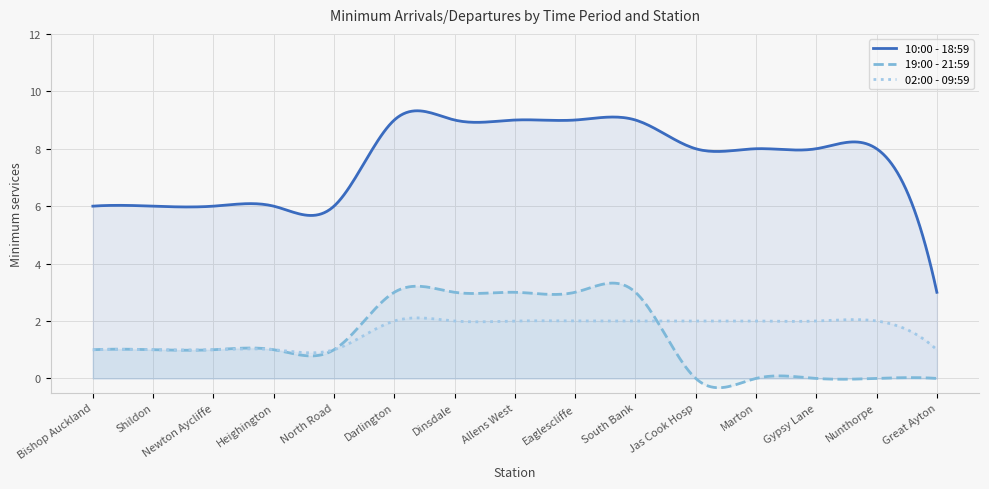

Reading left to right, extract all data points from this chart.

10:00 - 18:59: 09:15=6	09:15=6	09:15=6	09:15=6	09:15=6	09:00=9	09:00=9	09:00=9	09:00=9	09:15=9	08:45=8	08:45=8	08:45=8	08:45=8	08:45=3
19:00 - 21:59: 09:15=1	09:15=1	09:15=1	09:15=1	09:15=1	09:00=3	09:00=3	09:00=3	09:00=3	09:15=3	08:45=0	08:45=0	08:45=0	08:45=0	08:45=0
02:00 - 09:59: 09:15=1	09:15=1	09:15=1	09:15=1	09:15=1	09:00=2	09:00=2	09:00=2	09:00=2	09:15=2	08:45=2	08:45=2	08:45=2	08:45=2	08:45=1